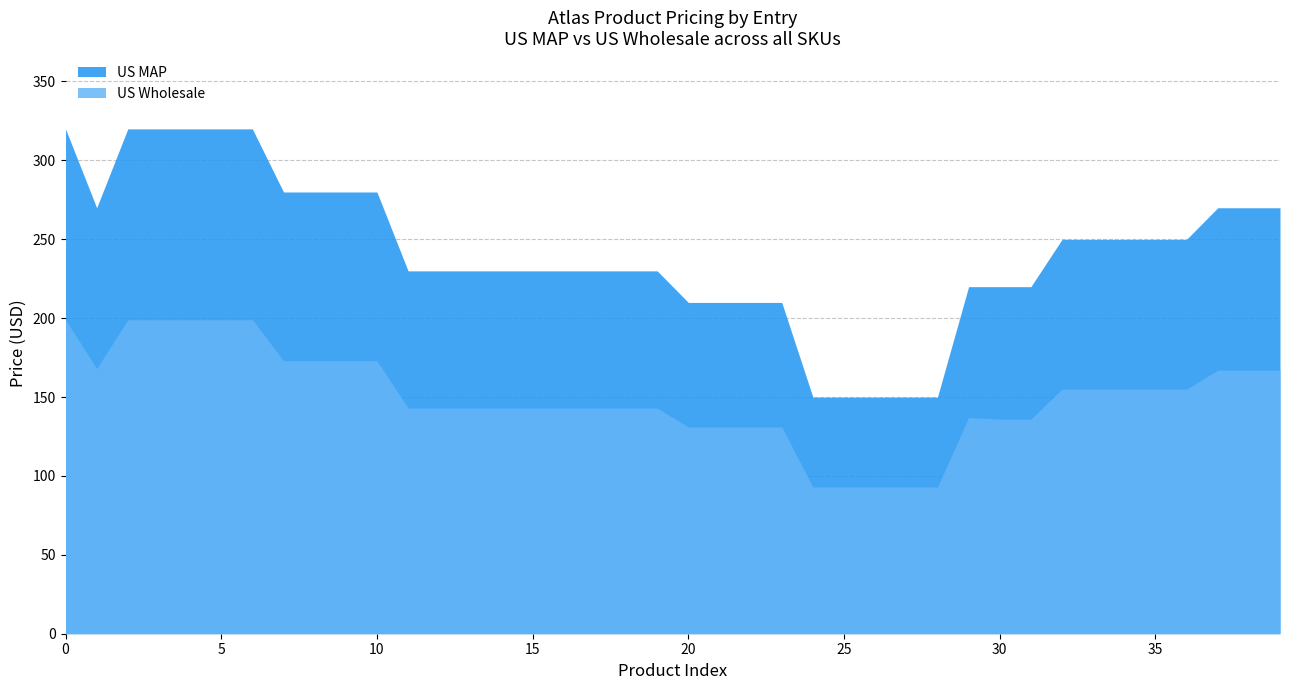

Rank the series by their maximum value, from highest to lowest.

US MAP, US Wholesale